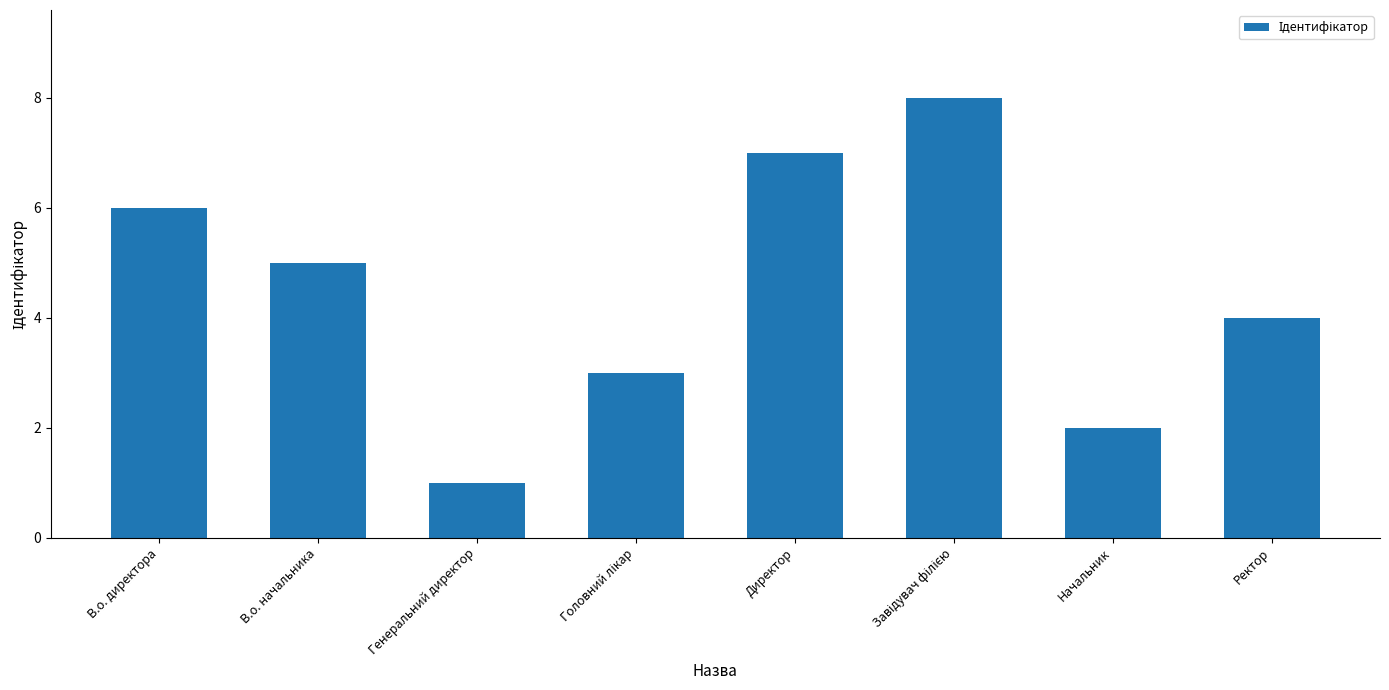

Between Генеральний директор and В.о. директора, which is larger?

В.о. директора